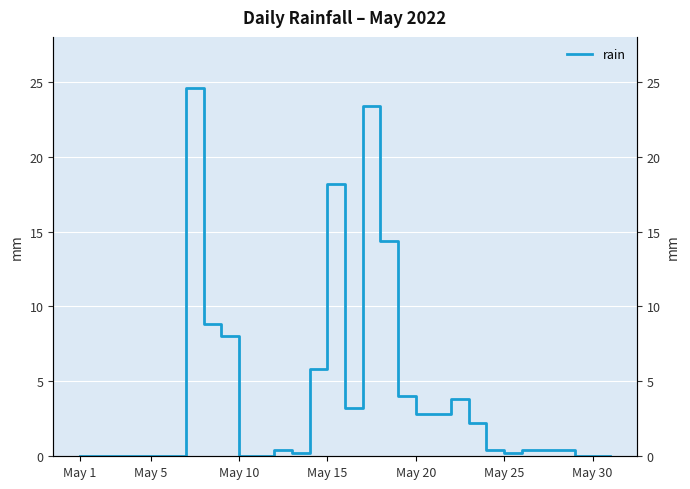

True or false: there are more than 2 points higher than both neighbors.

True